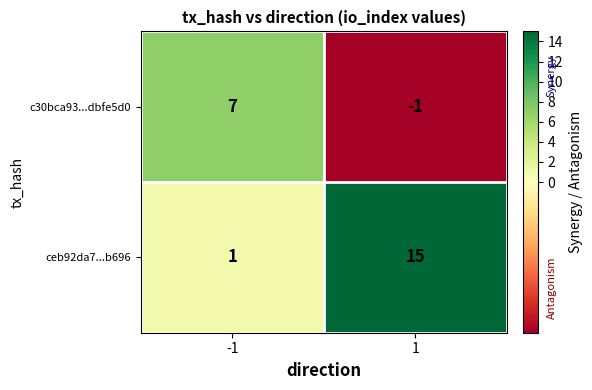

List the series in order of their peak value, lowest first.

c30bca93...dbfe5d0, ceb92da7...b696